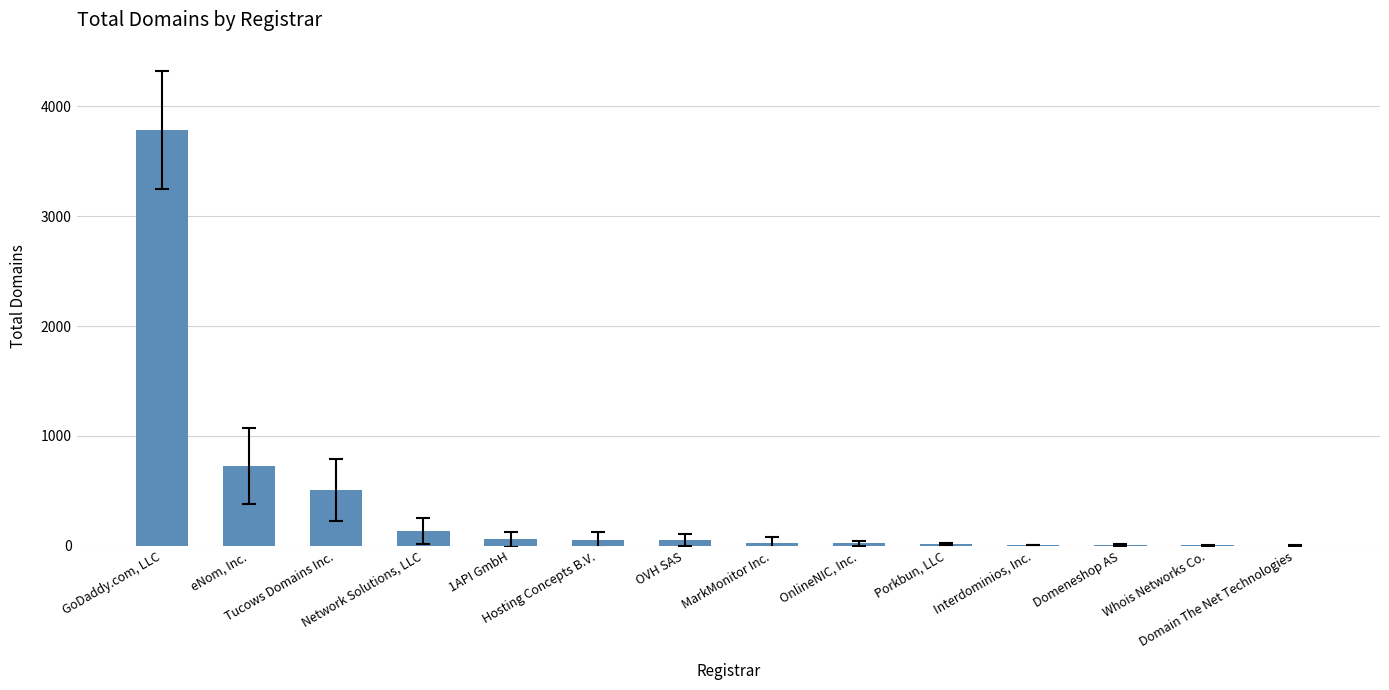

What is the maximum value shown in the chart?

3786